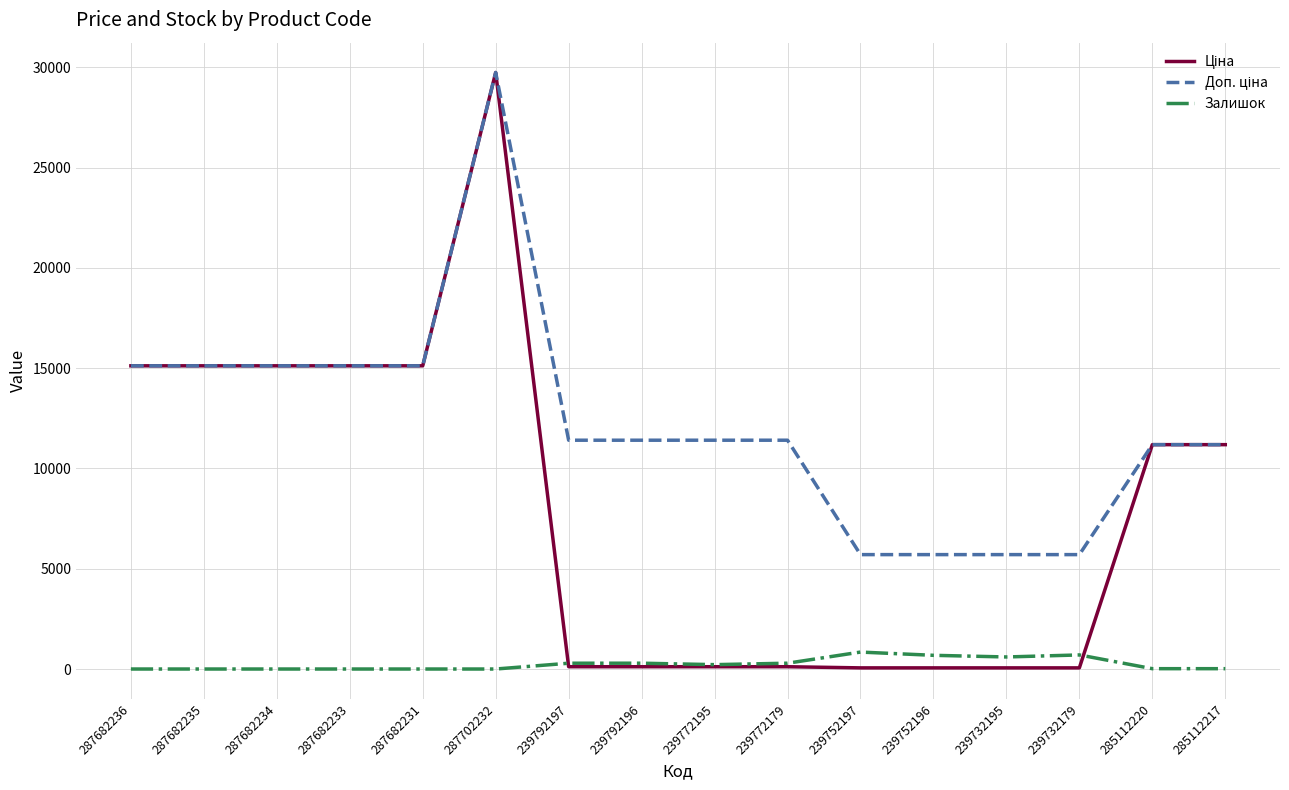

What is the sum of all Залишок values?

3952.0